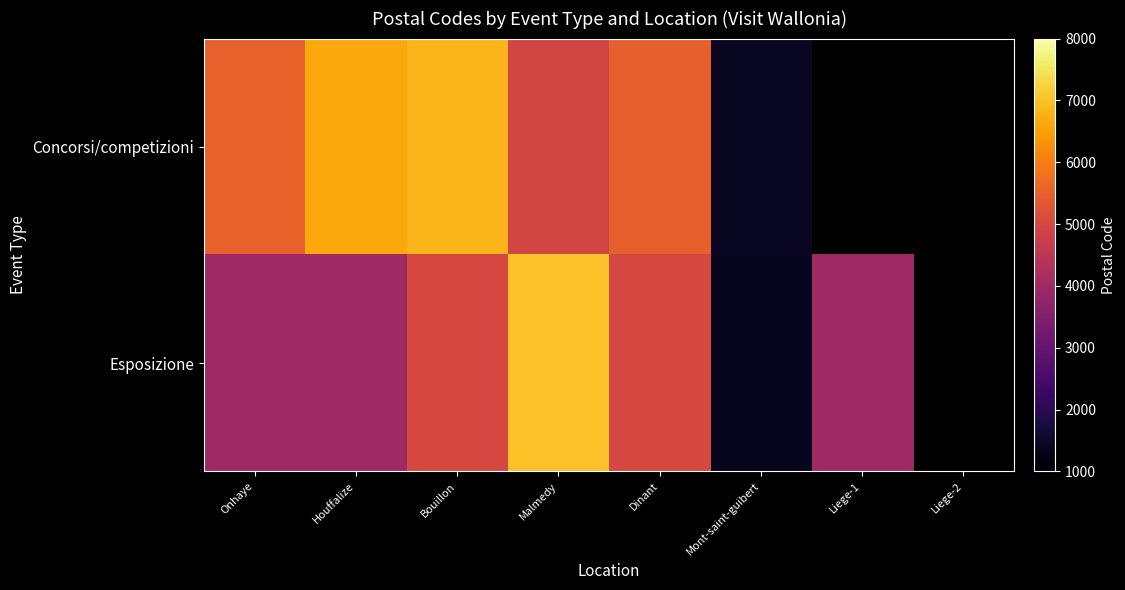

What is the total value across all series at Onhaye?

9523.0